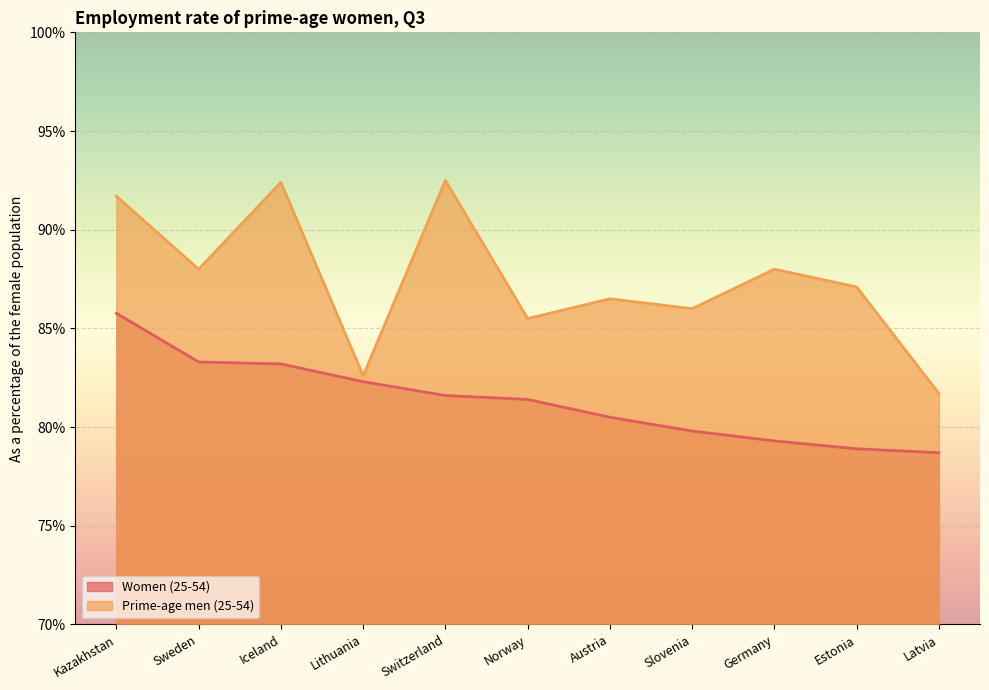

True or false: Prime-age men (25-54) and Women (25-54) intersect in this chart.

False